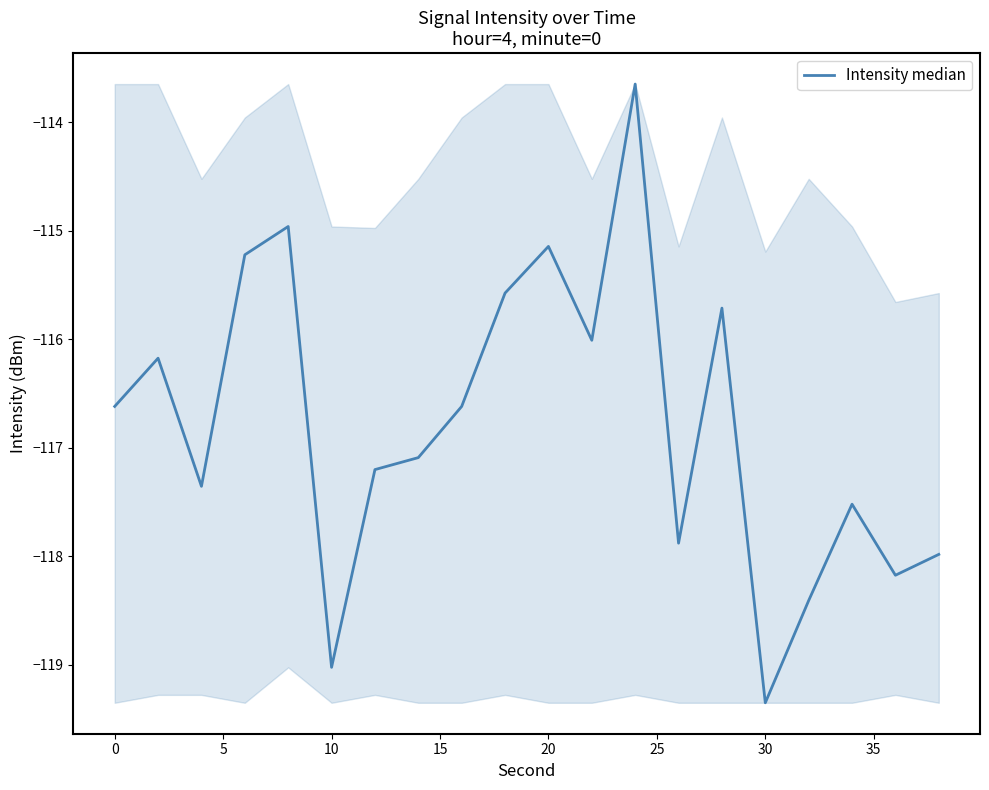

What is the difference between the maximum and minimum values?

5.7